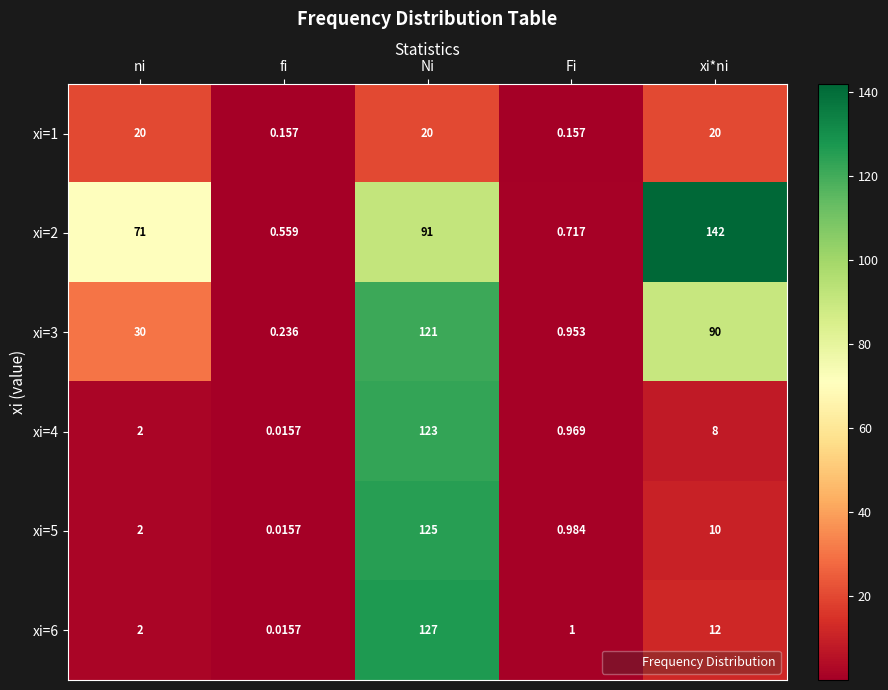

How many values in the xi=6 series are below 2?

2